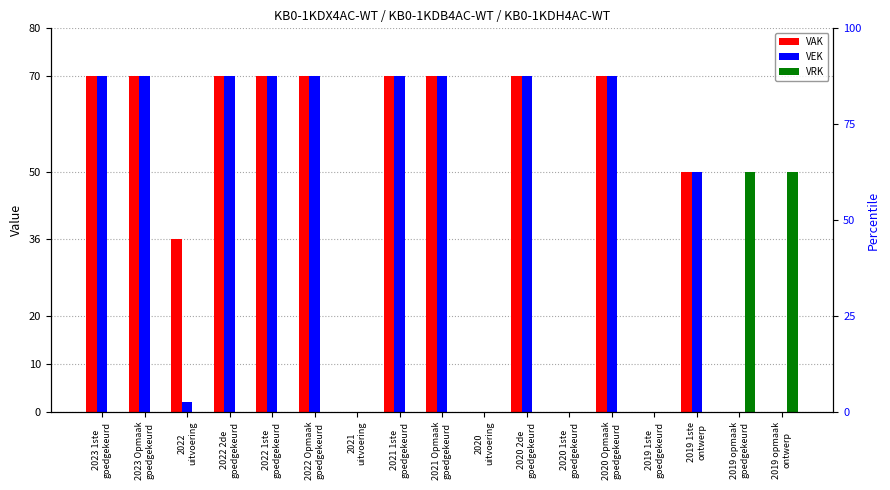

How many values in VAK are above zero?

11